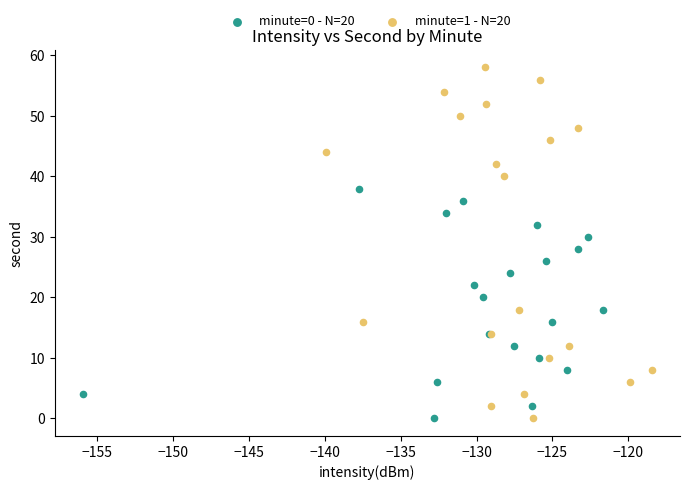

What are all the series names shown in the legend?

minute=0 - N=20, minute=1 - N=20